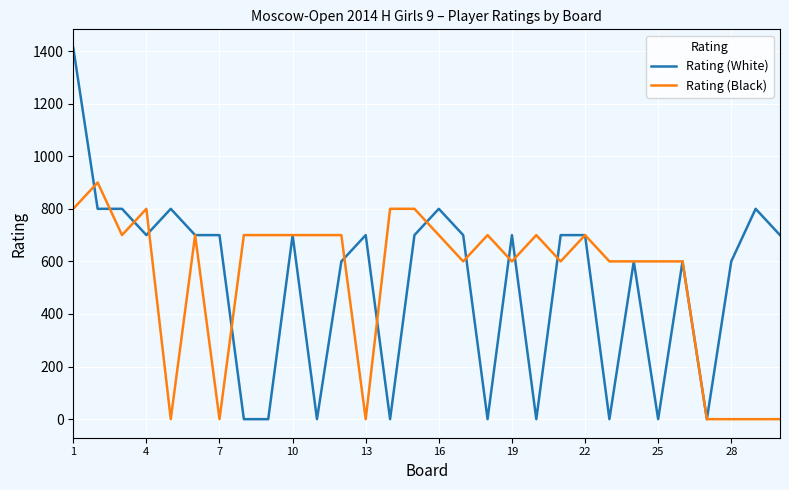

What is the maximum value for Rating (White)?

1412